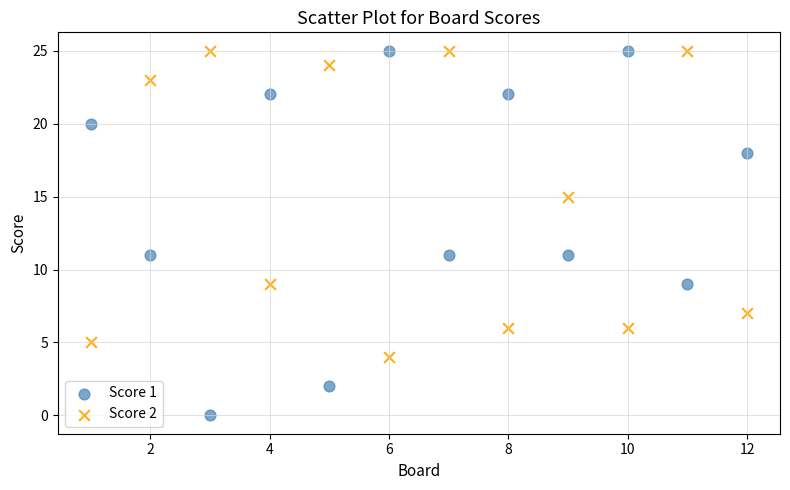

Which series reaches the minimum Y coordinate?

Score 1